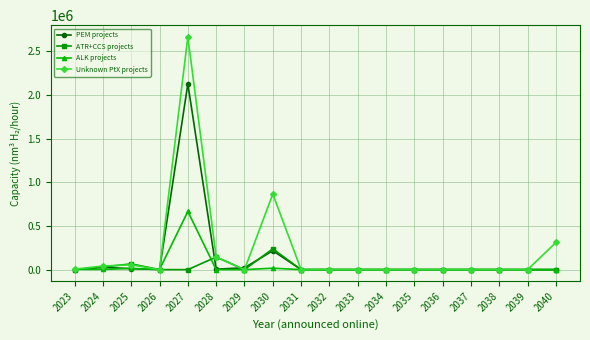

Is this an area chart (filled region under the line)?

No